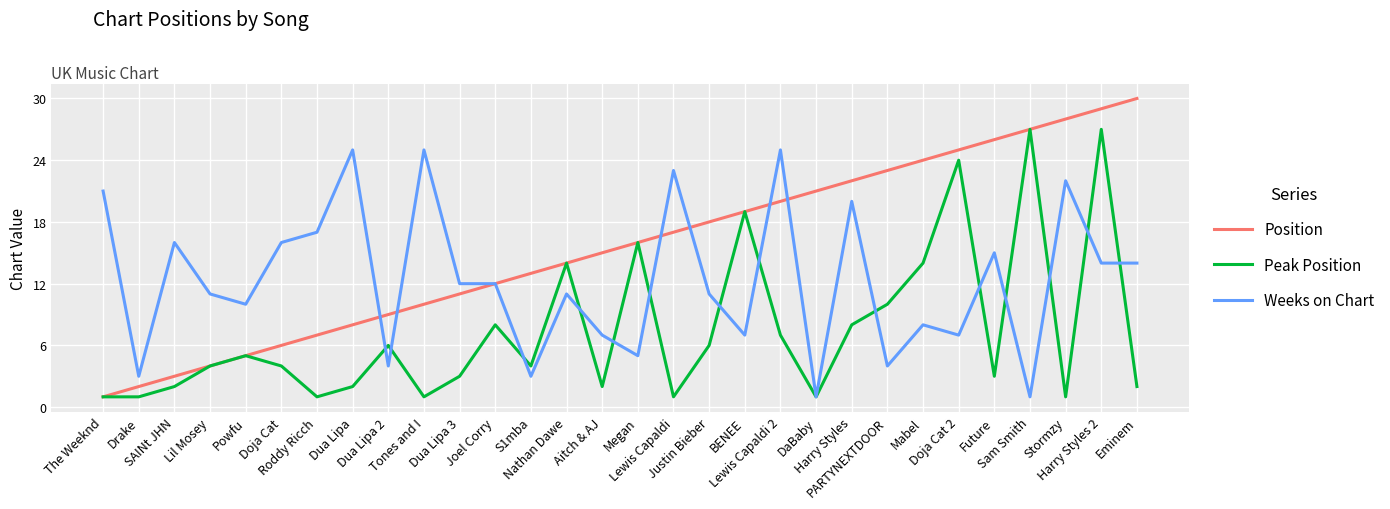

What is the maximum value shown in the chart?

30